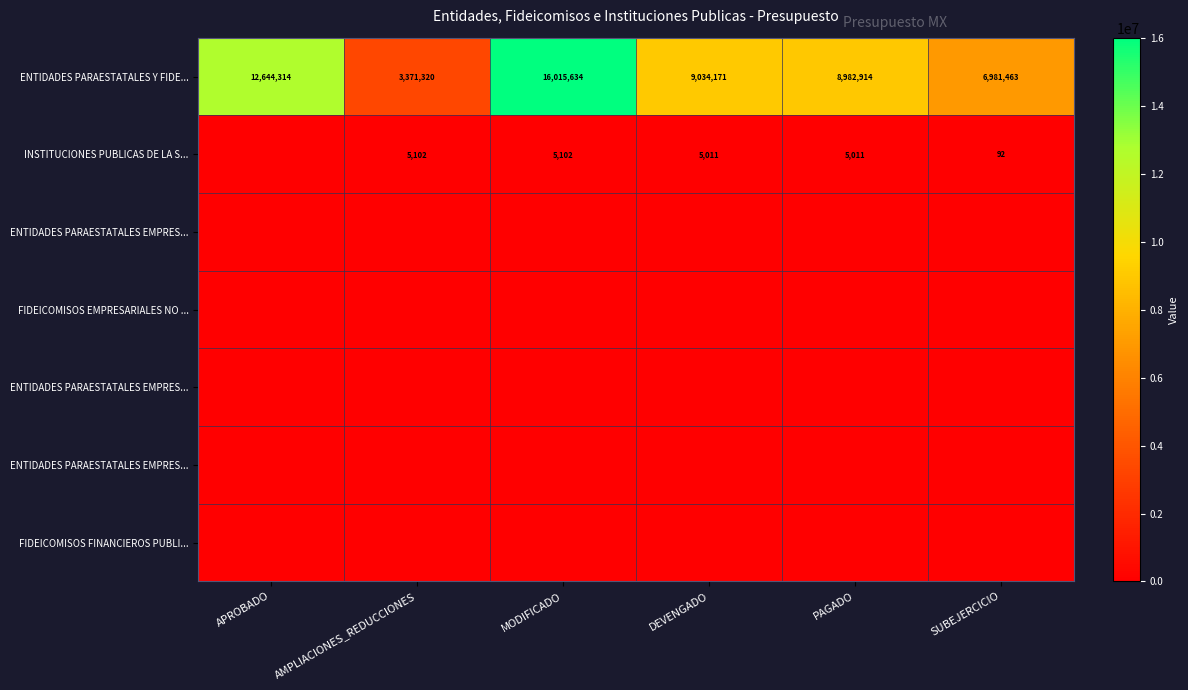

What is the maximum value shown in the chart?

16015633.8